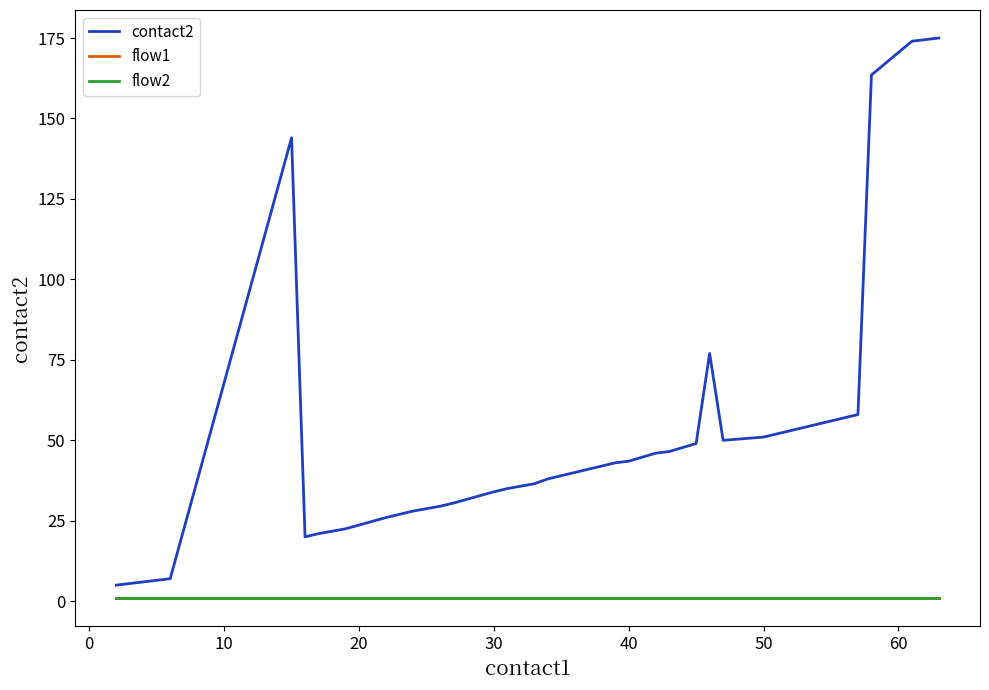

True or false: flow1 has more than 2 interior local peaks.

False